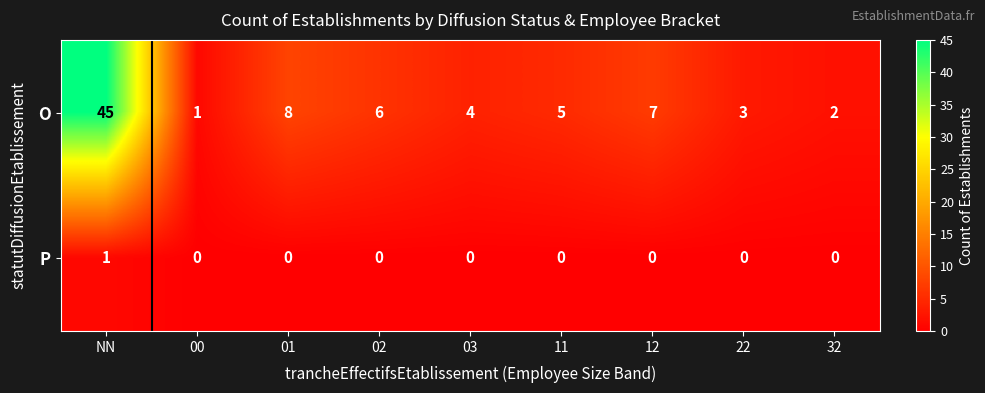

Rank the series at 22 from highest to lowest value.

O, P